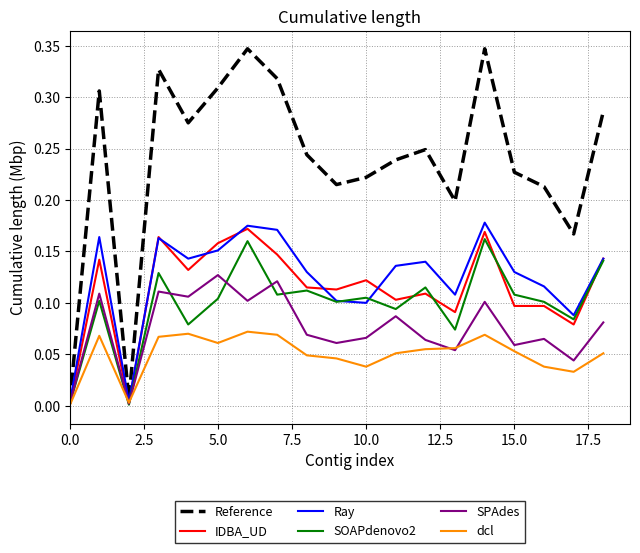

Rank the series by their maximum value, from lowest to highest.

dcl, SPAdes, SOAPdenovo2, IDBA_UD, Ray, Reference